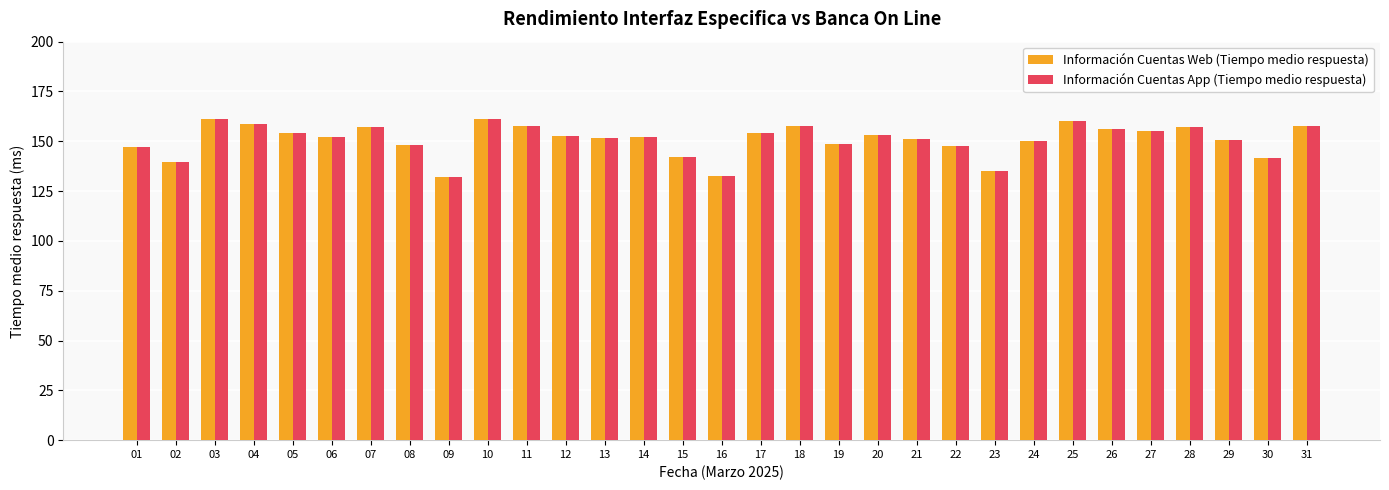

How many bars are there in each group?

2